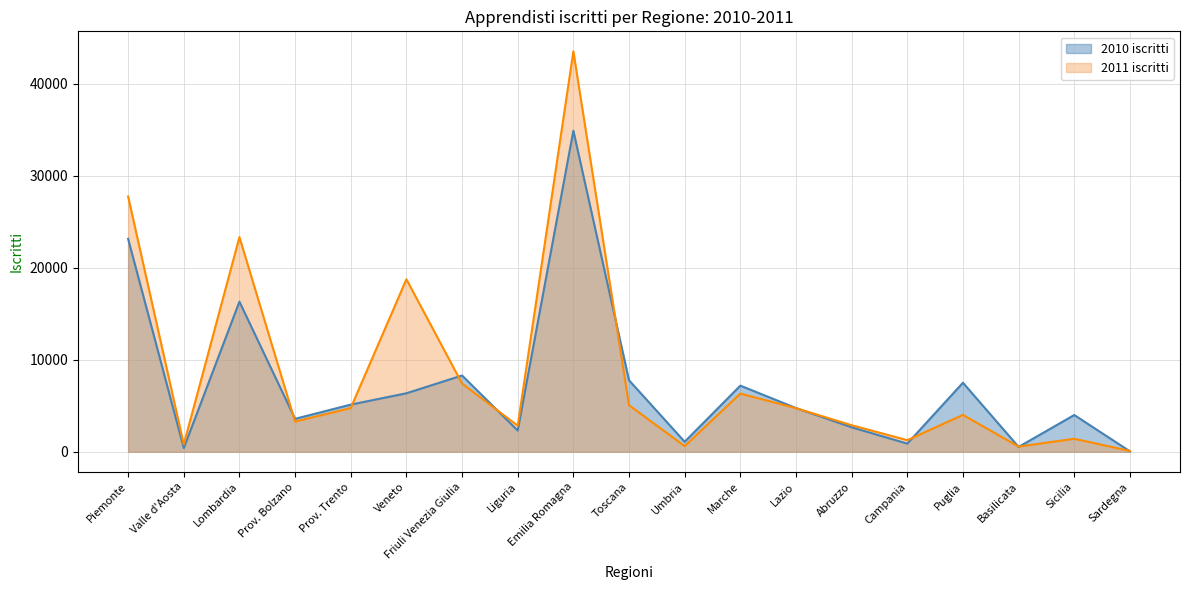

What is the average value of the 2011 iscritti series?

8389